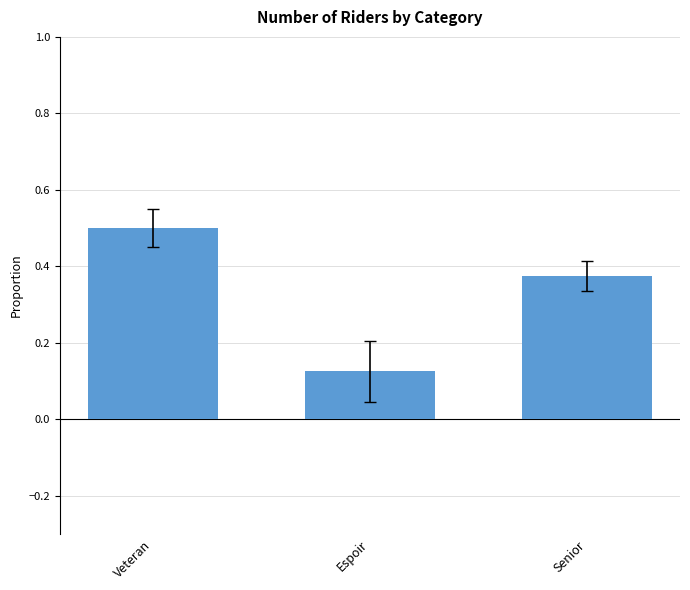

What is the sum of the values at Espoir and Senior?

0.5